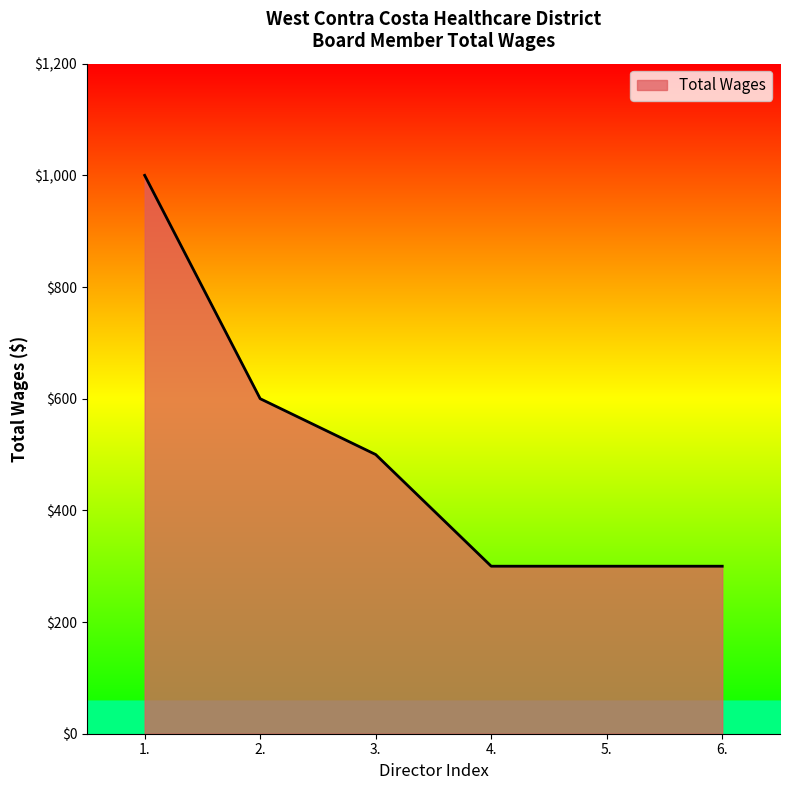

How many distinct data groups are displayed?

1